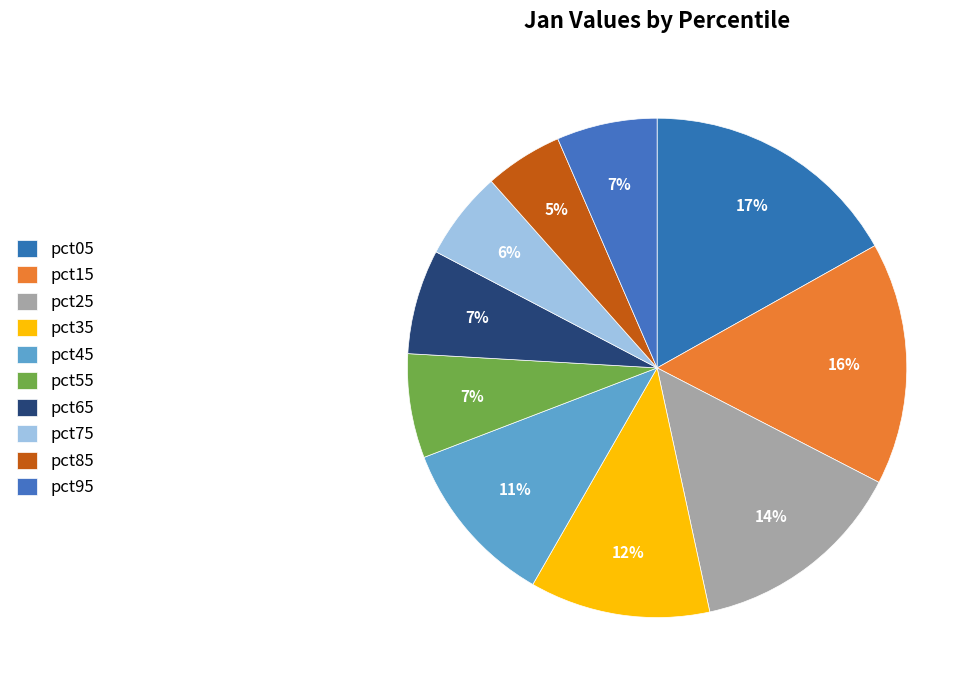

How many slices are in this pie chart?

10